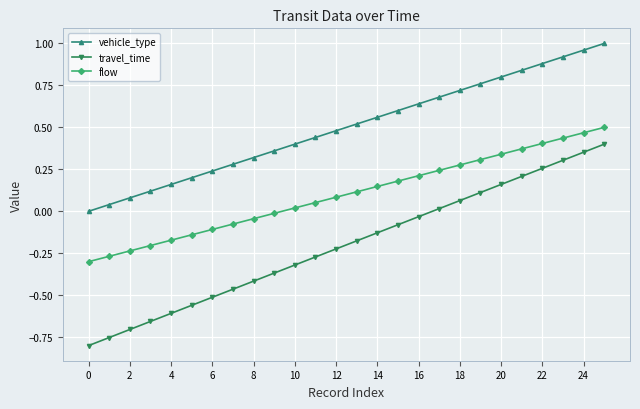

List the series in order of their peak value, lowest first.

travel_time, flow, vehicle_type